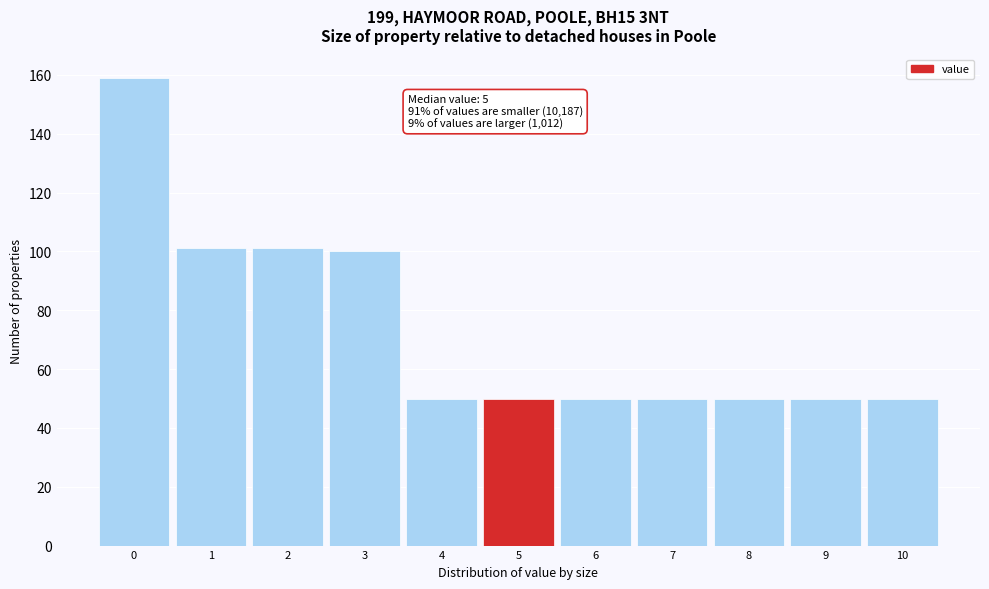

Over which range of the x-axis is the bar tallest?

-0.5 to 0.5